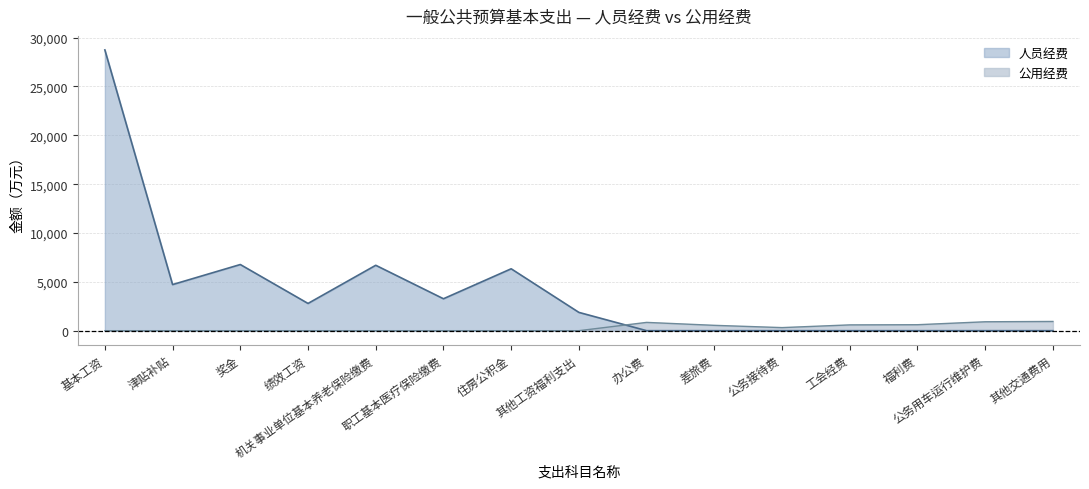

Count the number of data series in this chart.

2